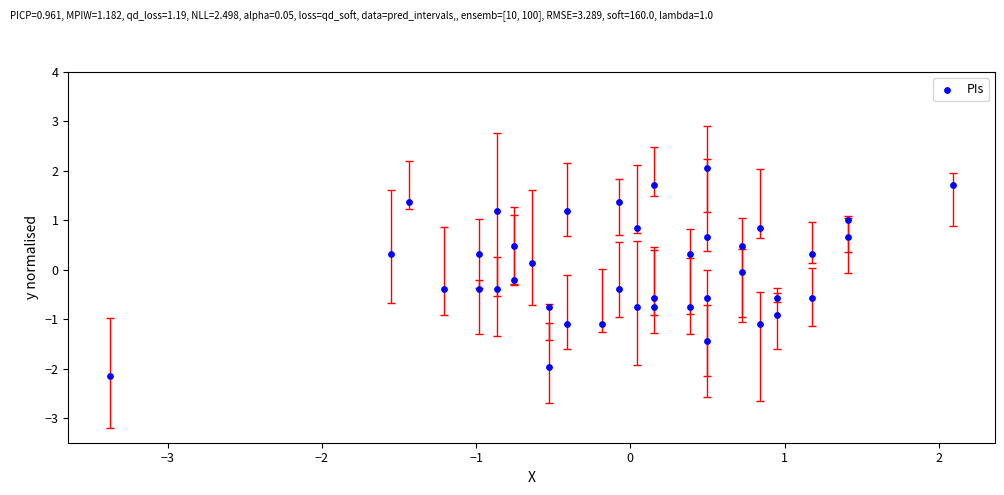

What is the range of Y values (max minus min)?

4.2